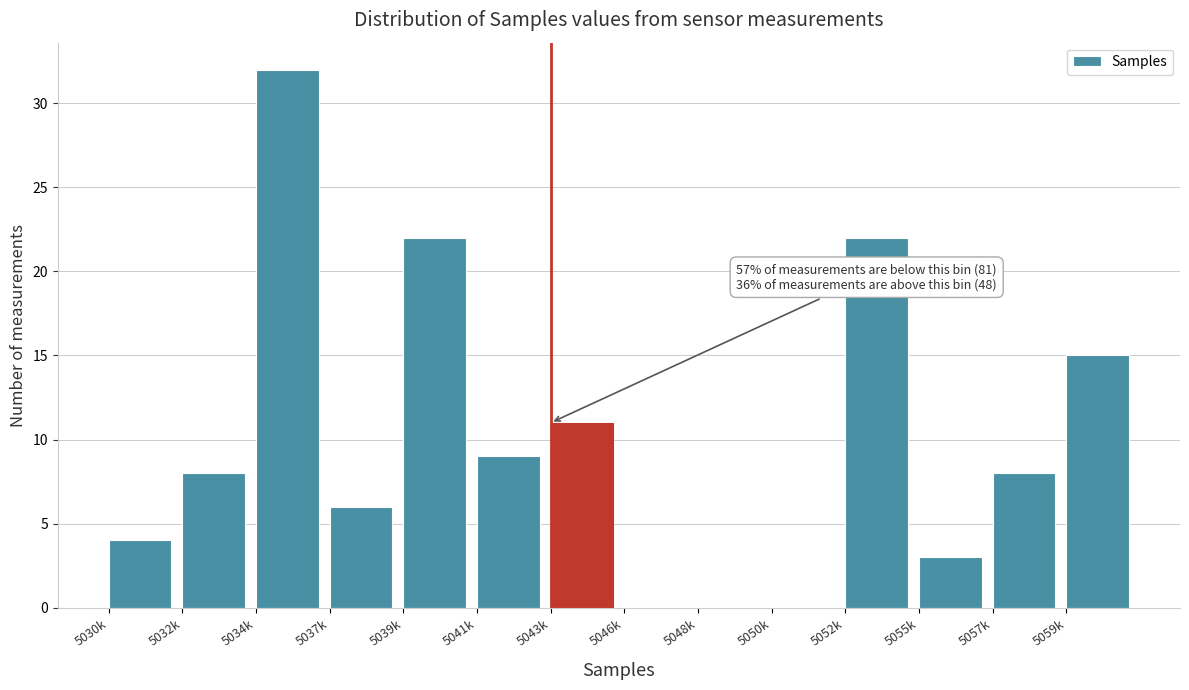

Reading left to right, what are all the values shown in this chart?

5030k=4	5032k=8	5034k=32	5037k=6	5039k=22	5041k=9	5043k=11	5046k=0	5048k=0	5050k=0	5052k=22	5055k=3	5057k=8	5059k=15